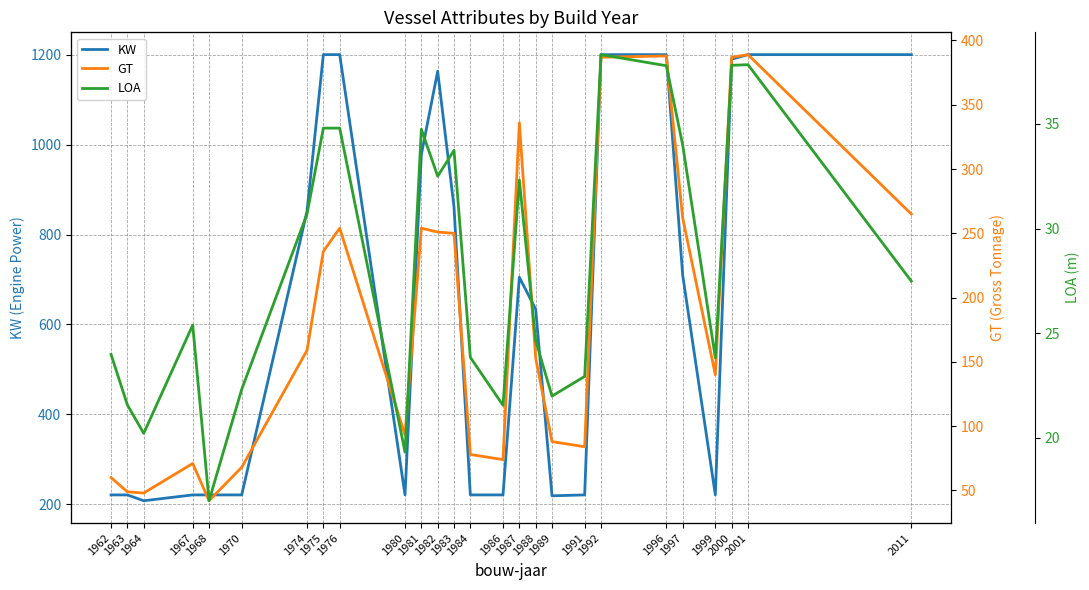

What is the value of the KW point at the 7th from the left?

852.0